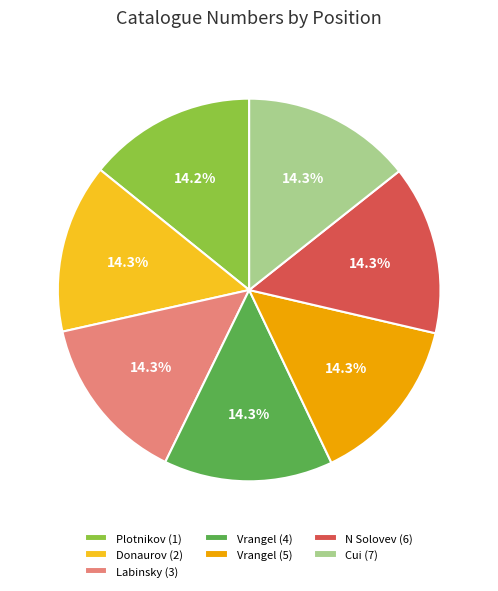

How much of the chart is everything except N Solovev (6)?

85.7%